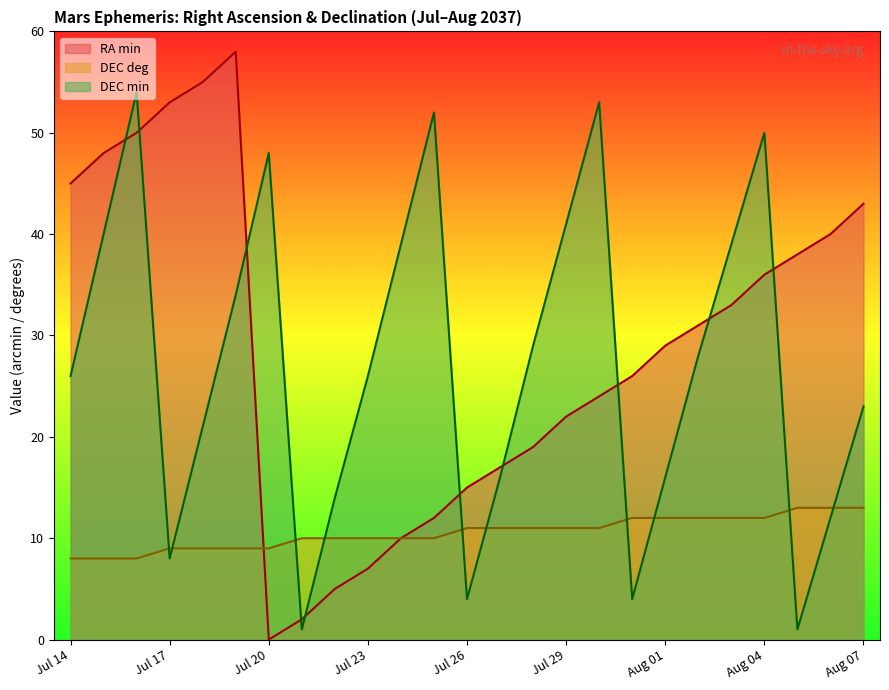

What is the total value across all series at Jul 16?

112